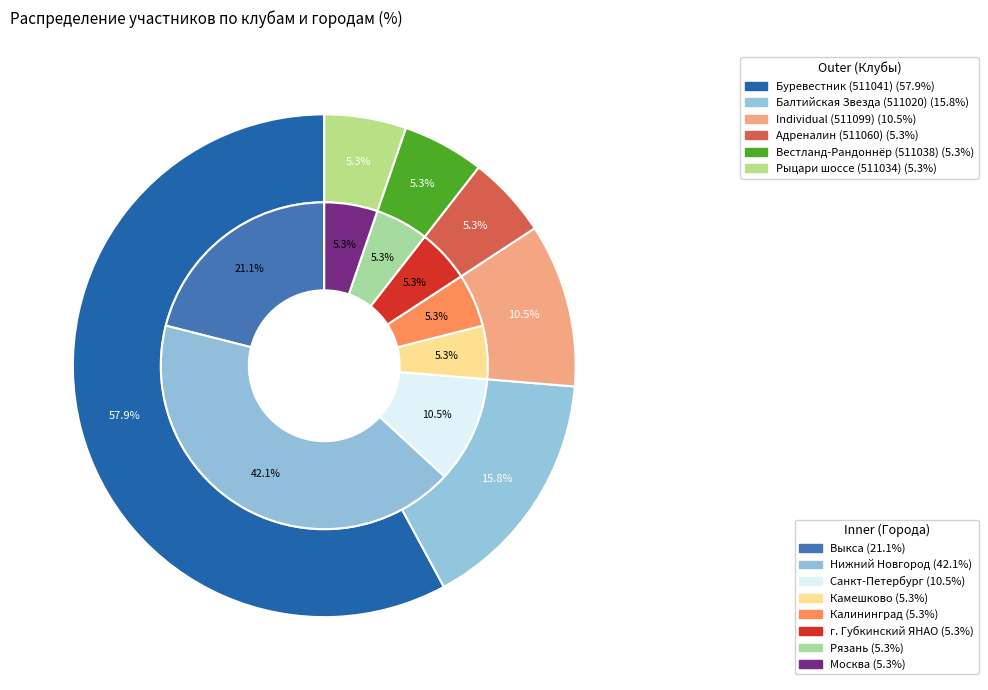

How many slices are in this pie chart?

6